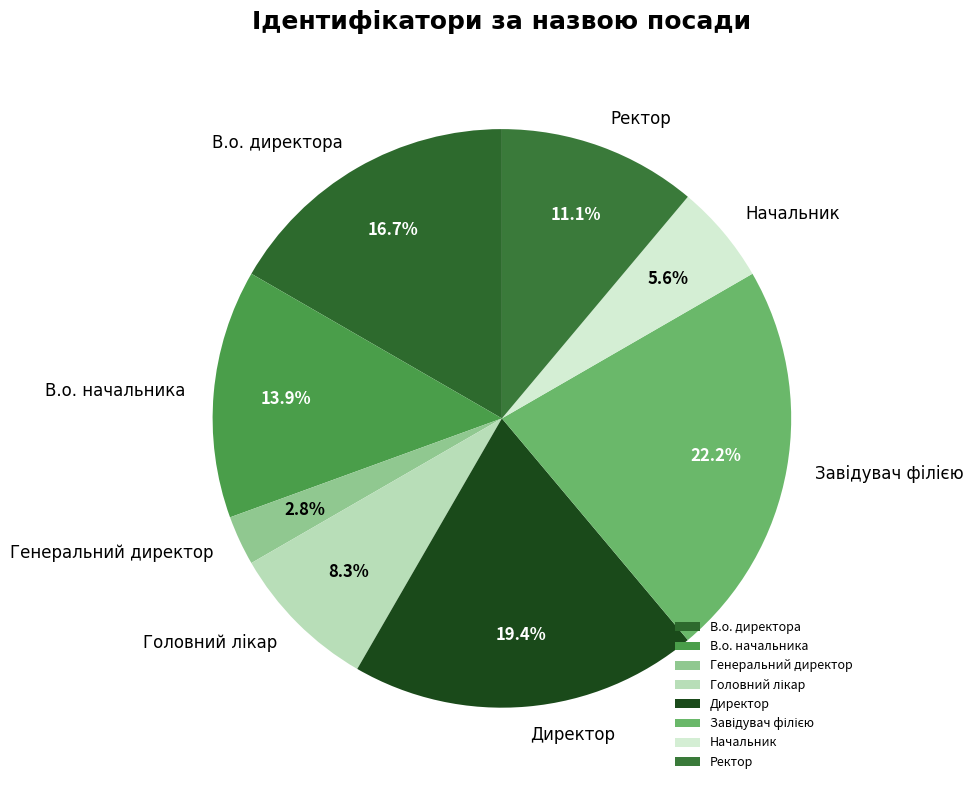

To the nearest percent, what portion does Генеральний директор represent?

3%